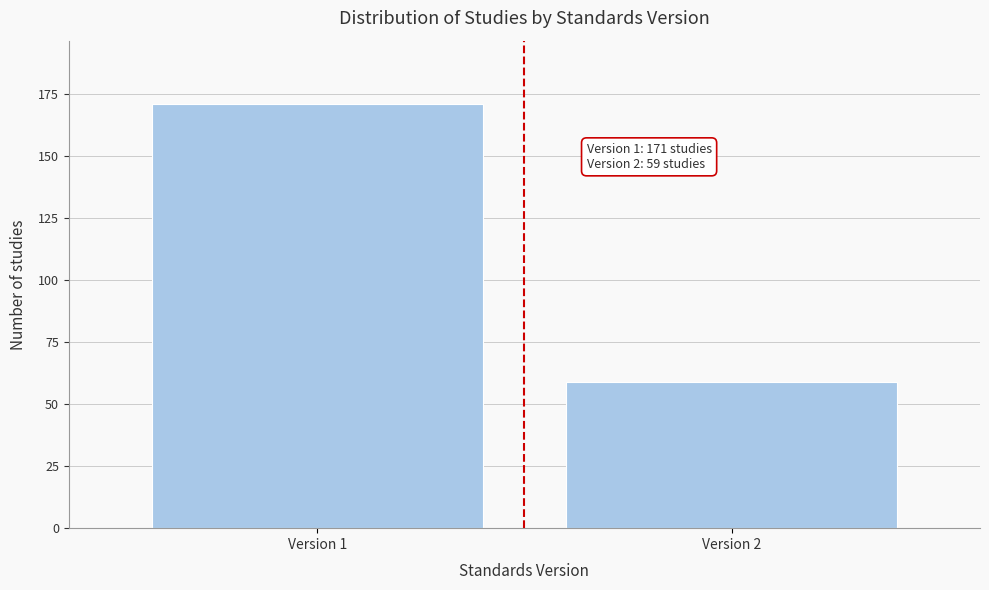

Reading left to right, extract all data points from this chart.

Version 1=171	Version 2=59